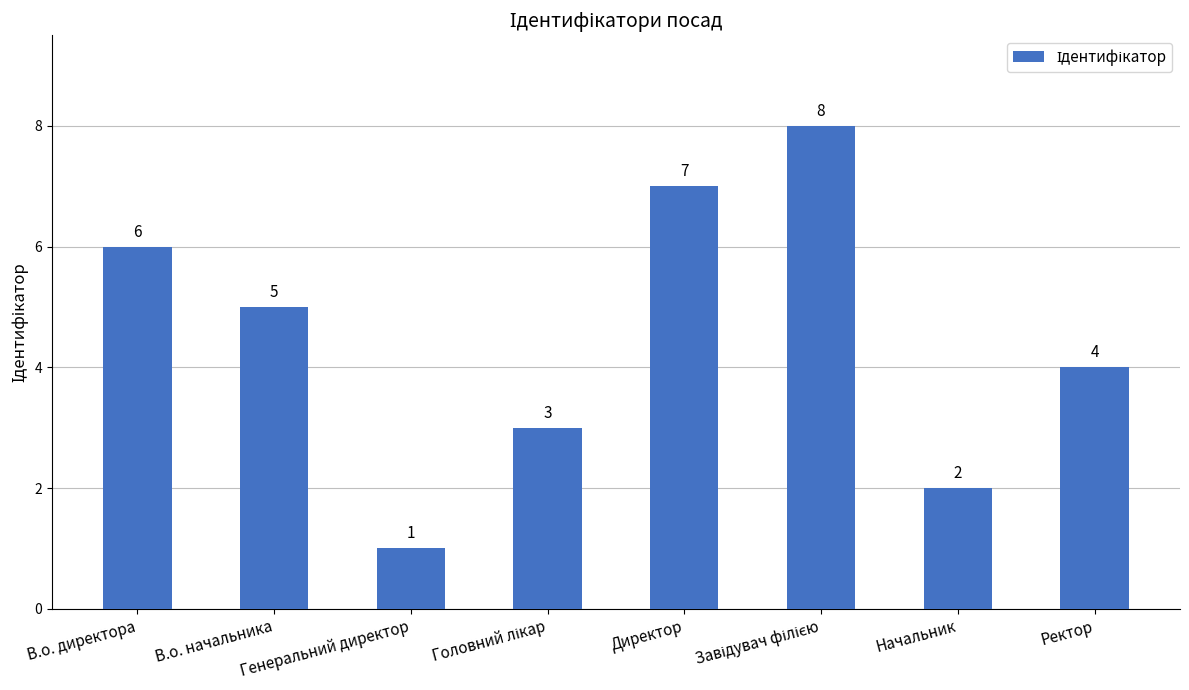

What is the smallest value displayed?

1